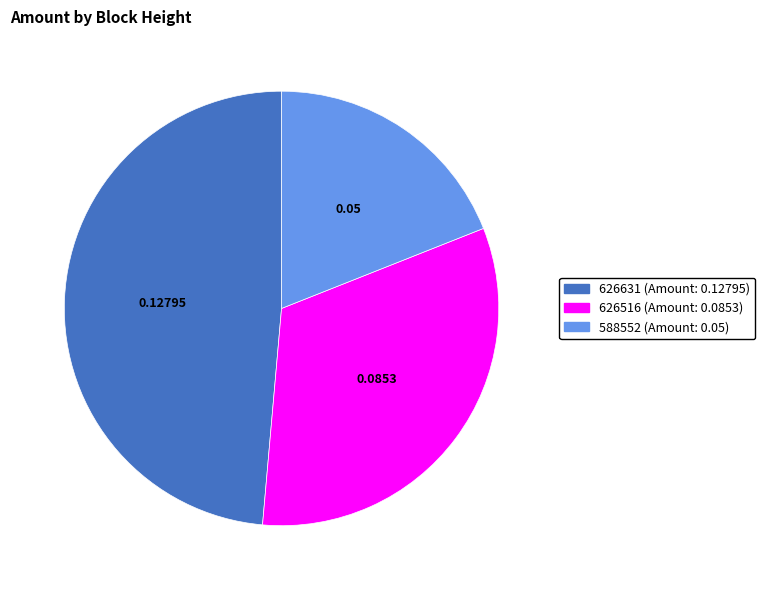

Is the sum of 626516 and 626631 greater than half?

Yes